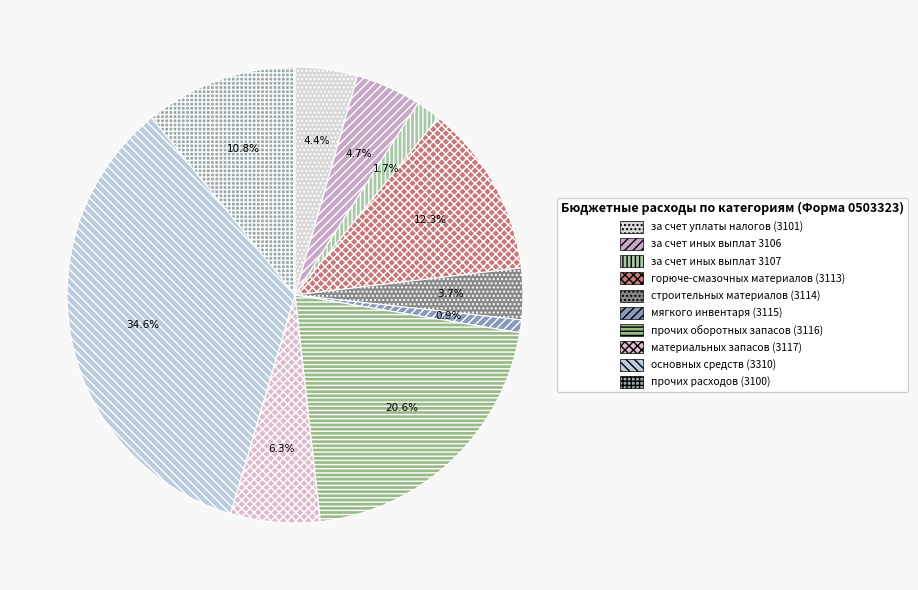

To the nearest percent, what is the difference between the строительных материалов (3114) and за счет иных выплат 3107 slice percentages?

2%